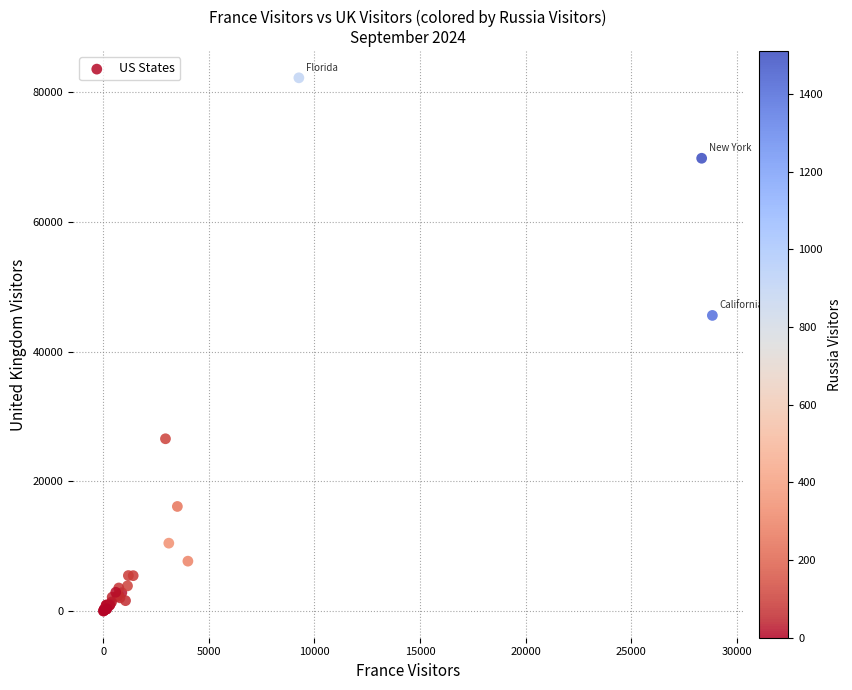

What Y value in the scatter plot is closest to 41100?

45570